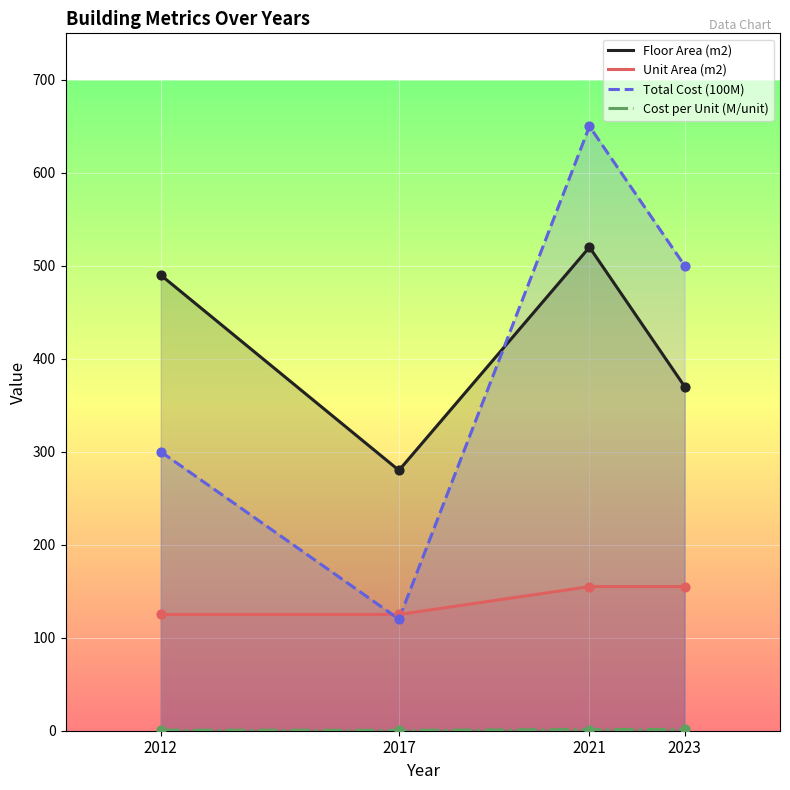

Which series has the largest Y range (max minus min)?

Total Cost (100M)